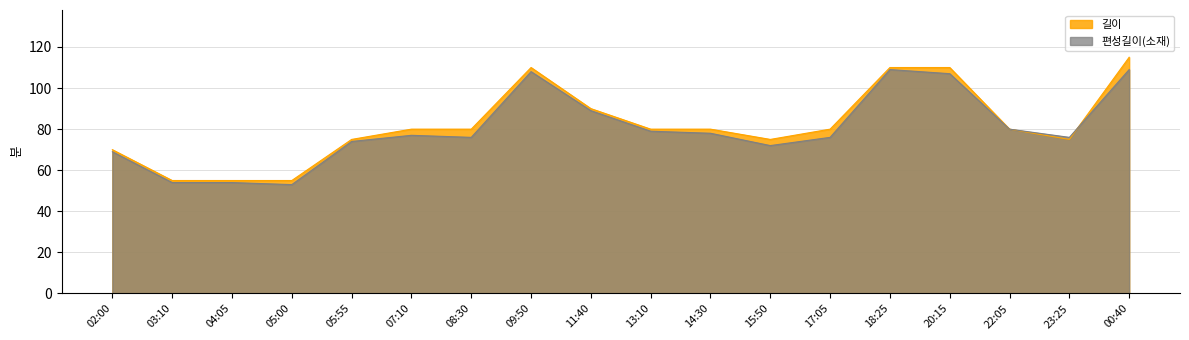

What is the total value across all series at 13:10?

159